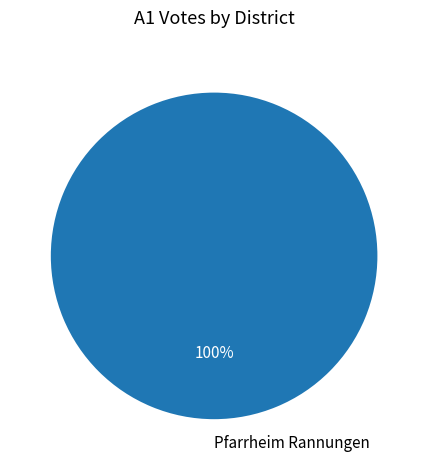

Count the number of slices in the pie.

1